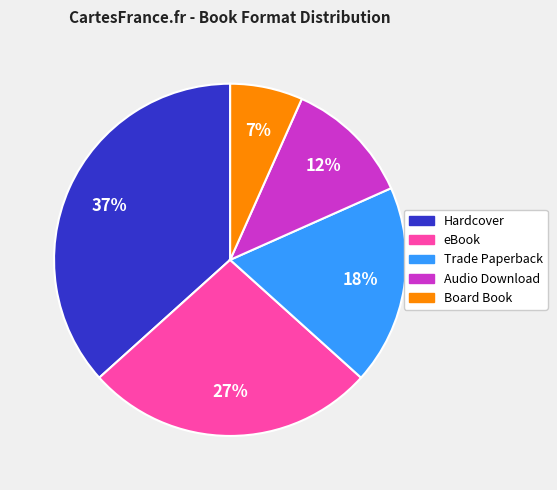

Is there a majority slice in this chart?

No